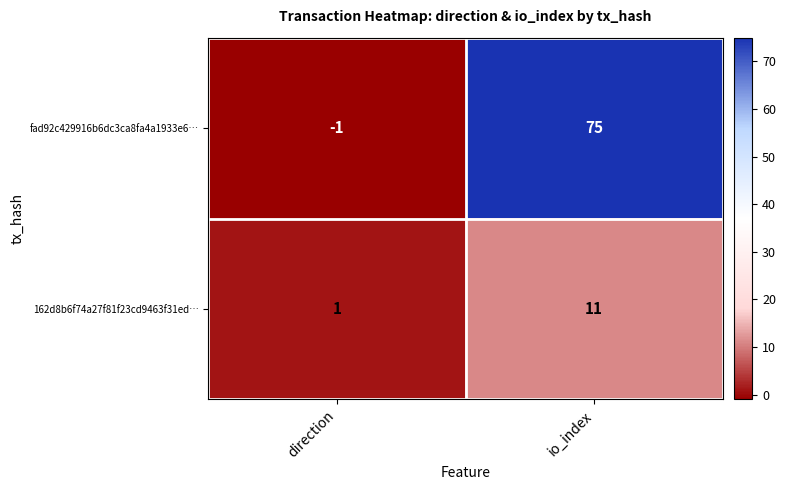

Reading left to right, list all the values displayed in this chart.

fad92c429916b6dc3ca8fa4a1933e6…: direction=-1	io_index=75
162d8b6f74a27f81f23cd9463f31ed…: direction=1	io_index=11